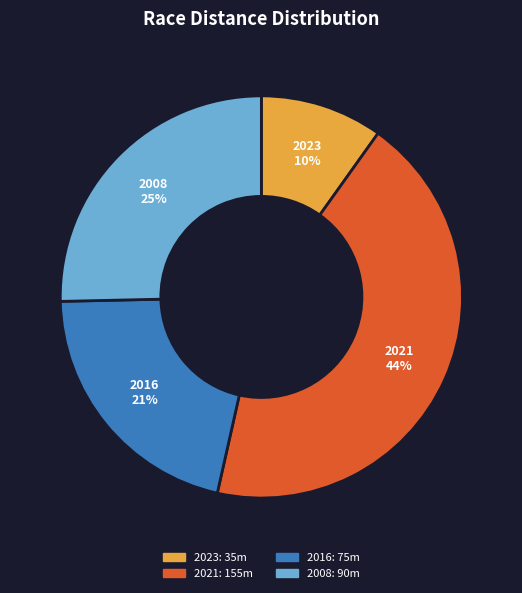

To the nearest percent, what portion does 2021 represent?

44%